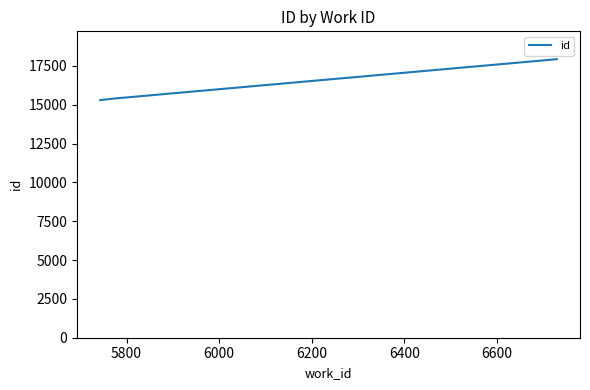

What is the smallest value displayed?

15301